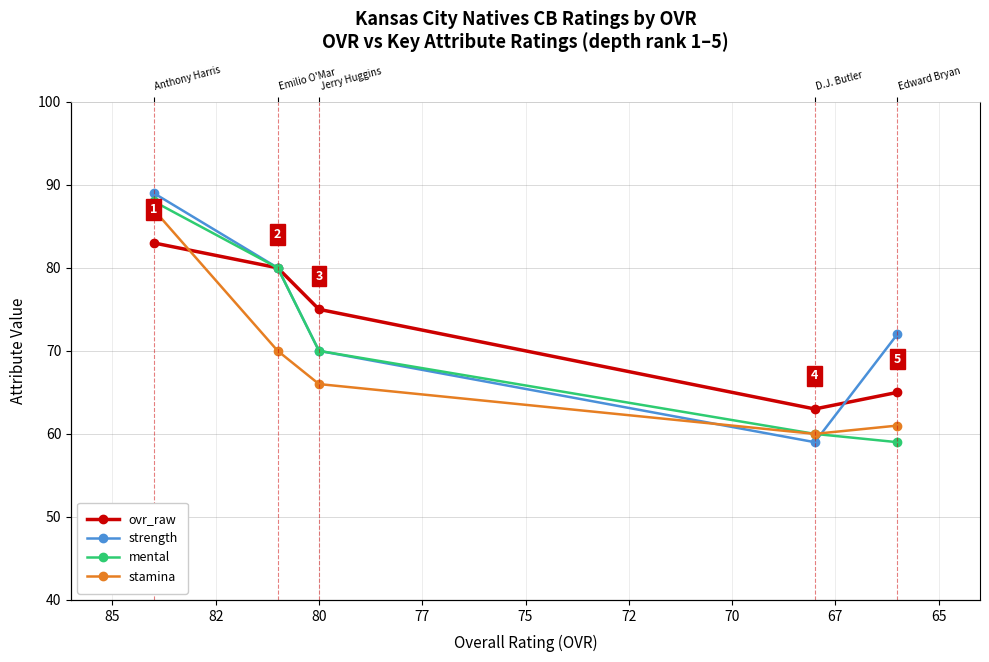

The value of mental at 70 is 60. True or false?

True